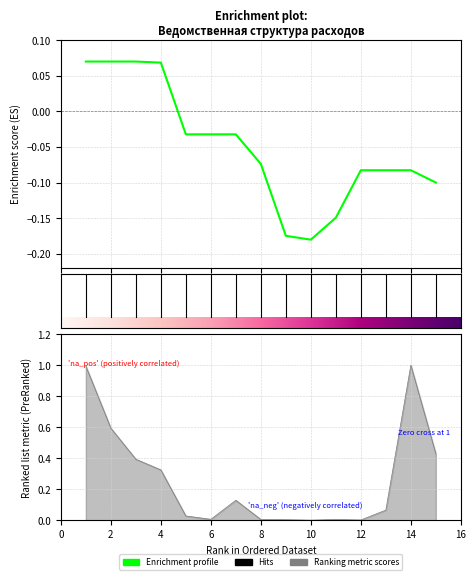

Rank the series by their maximum value, from lowest to highest.

Enrichment profile, Ranking metric scores